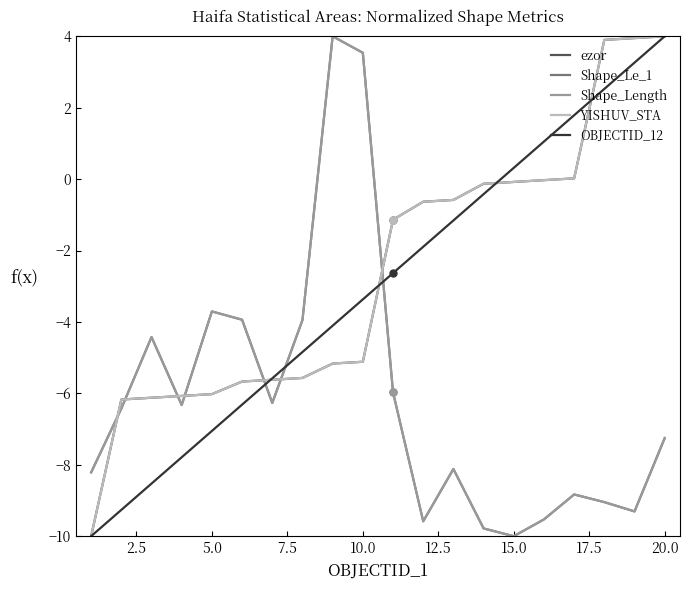

Does the chart display data point markers on the line(s)?

No